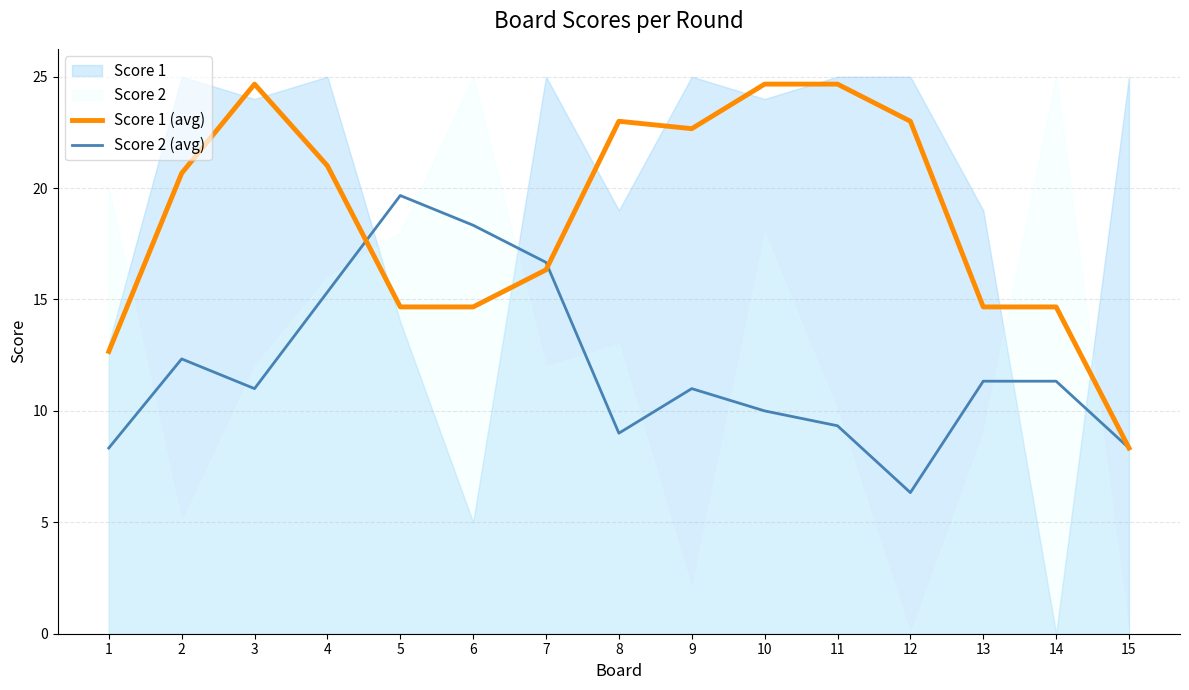

Between 11 and 12, which is larger?

11